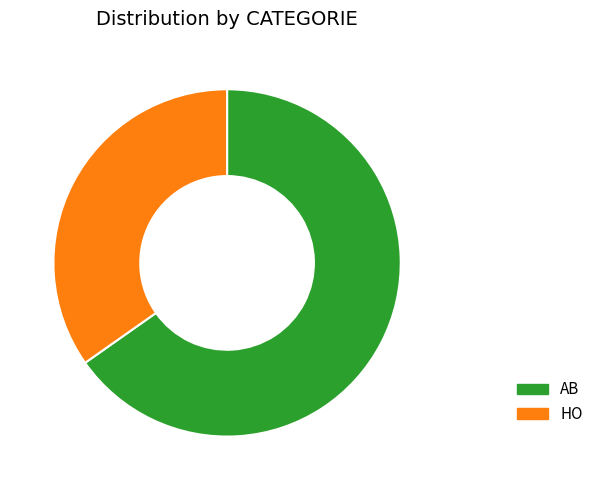

Between AB and HO, which is larger?

AB